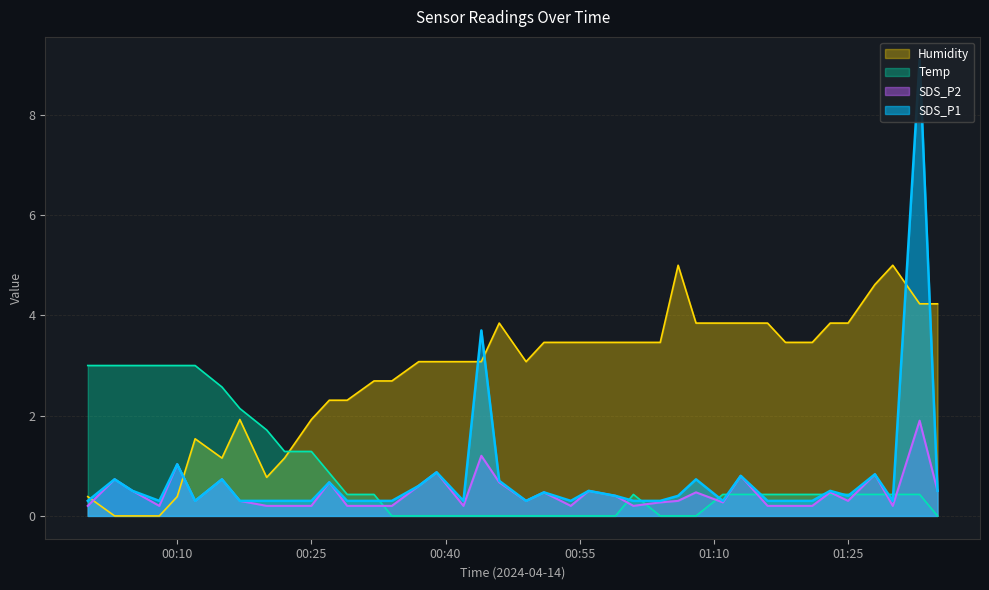

Rank the series at 2024/04/14 00:34 from lowest to highest value.

Temp, SDS_P2, SDS_P1, Humidity